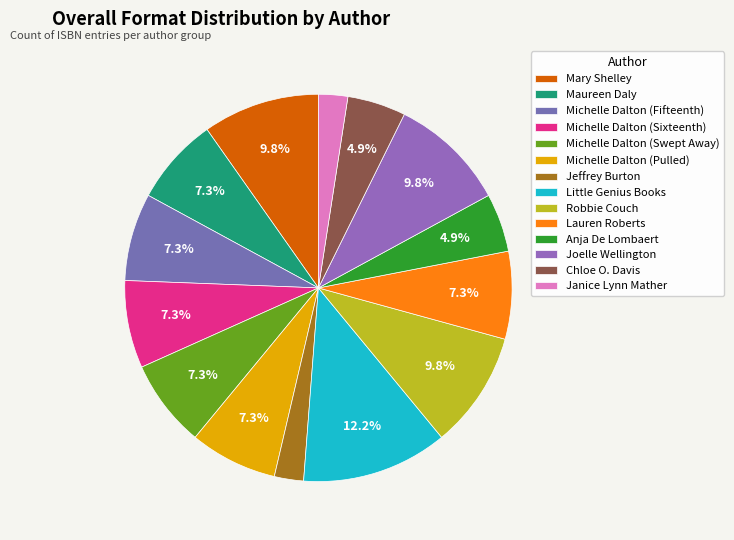

Which slice is the smallest?

Jeffrey Burton